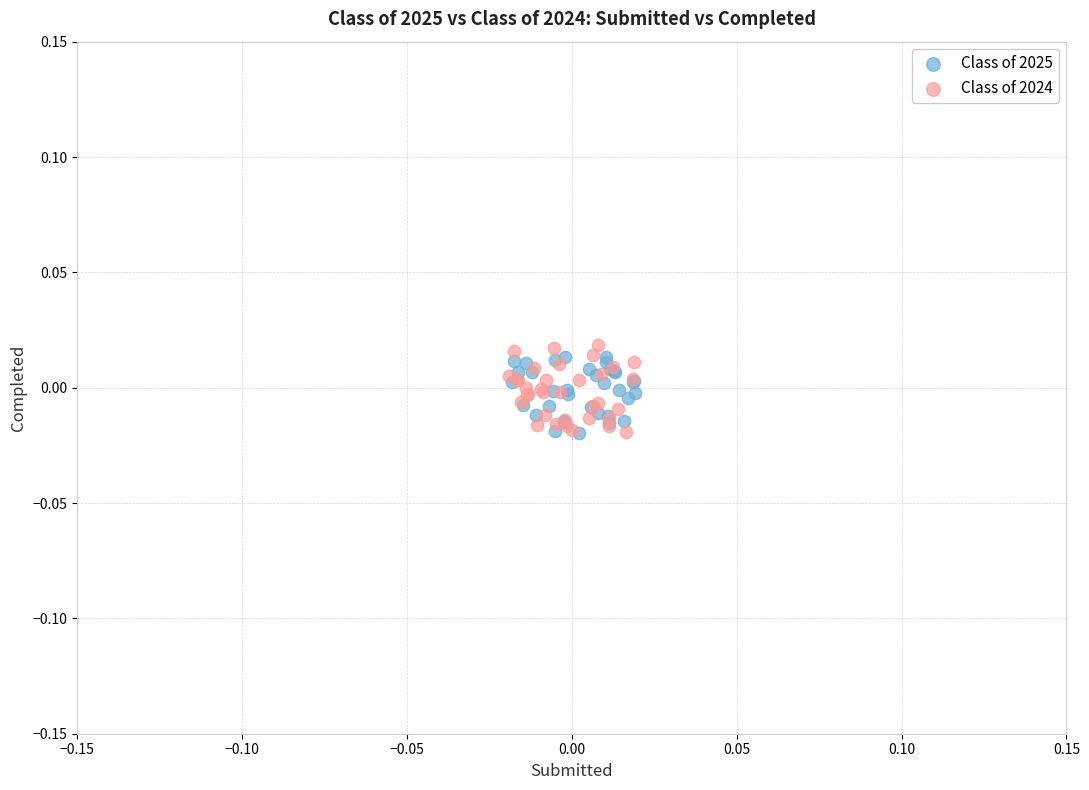

What are all the series names shown in the legend?

Class of 2025, Class of 2024